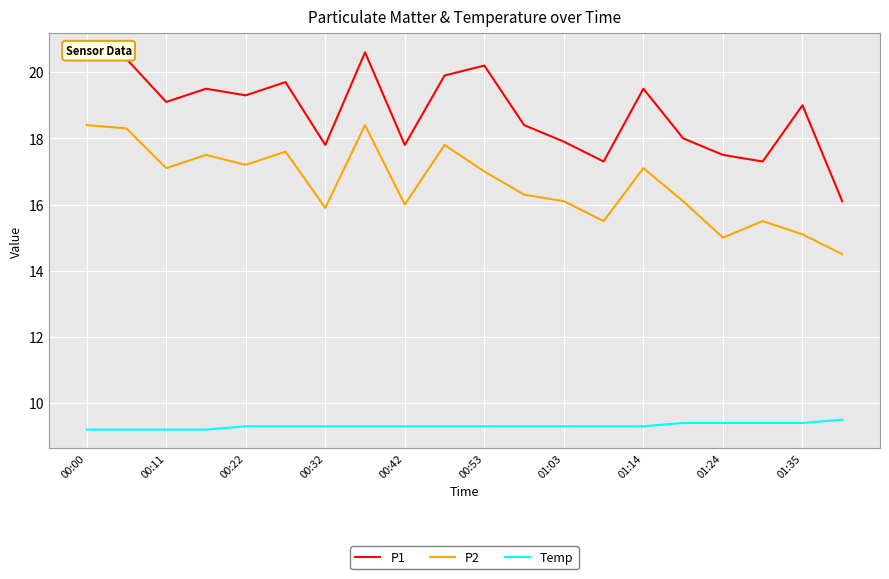

What is the highest value of the P2 series?

18.4